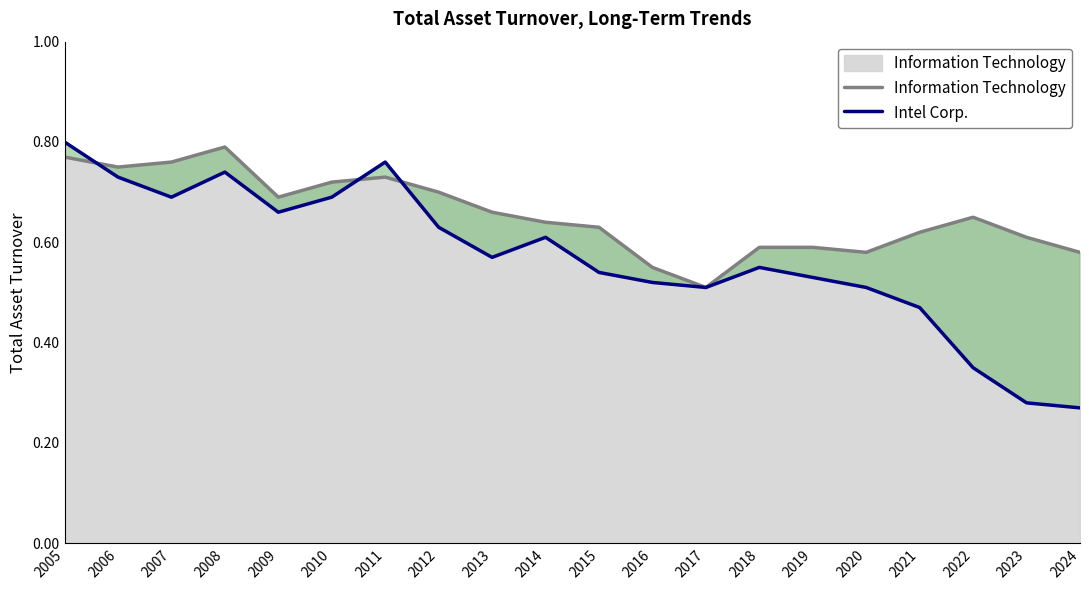

What is the value of the Intel Corp. point at the 18th from the left?

0.3